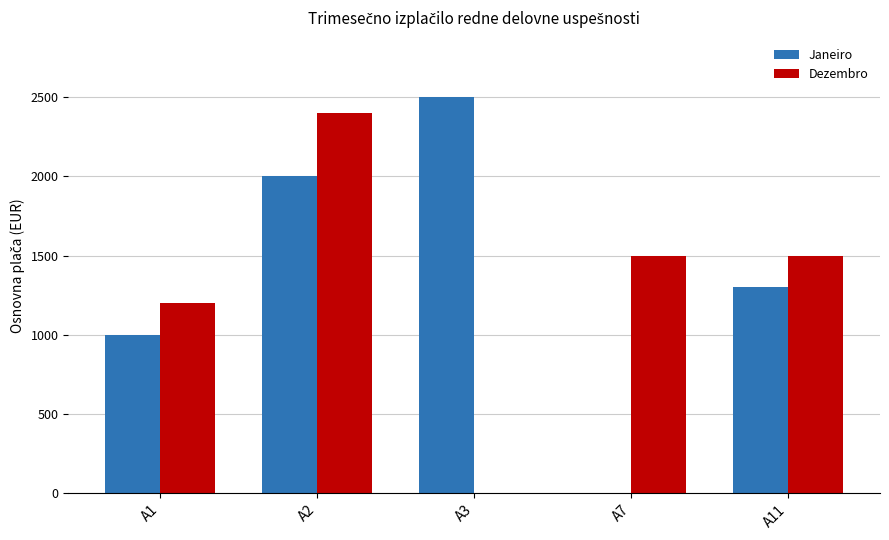

Are the bars horizontal?

No